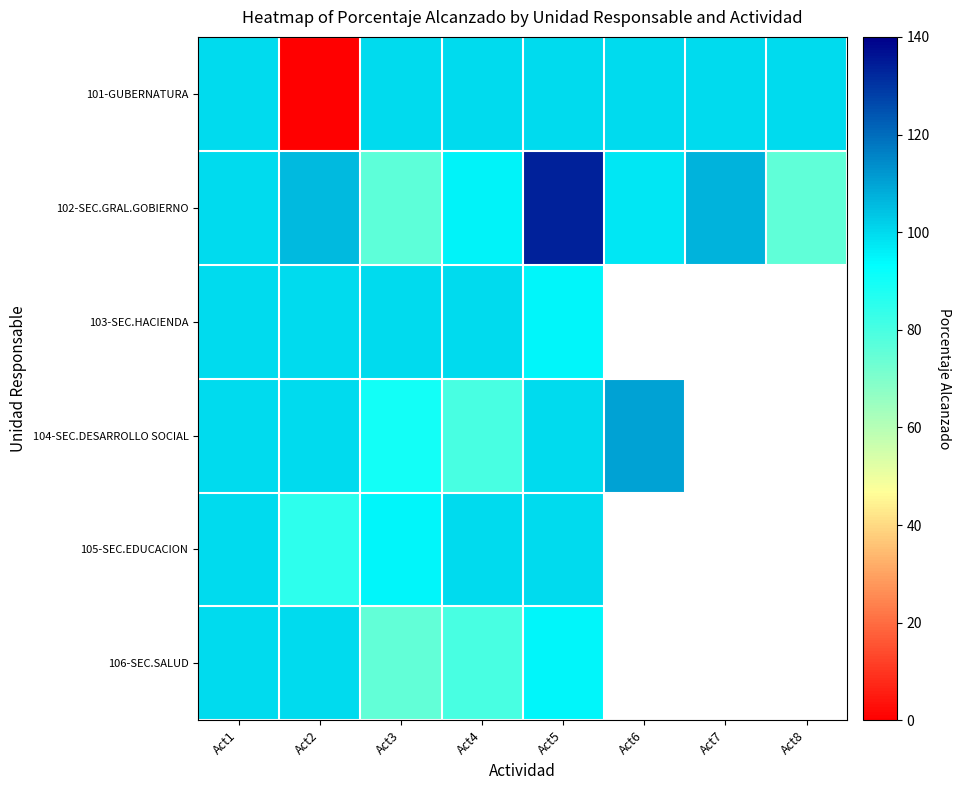

What is the sum of all 102-SEC.GRAL.GOBIERNO values?

792.6